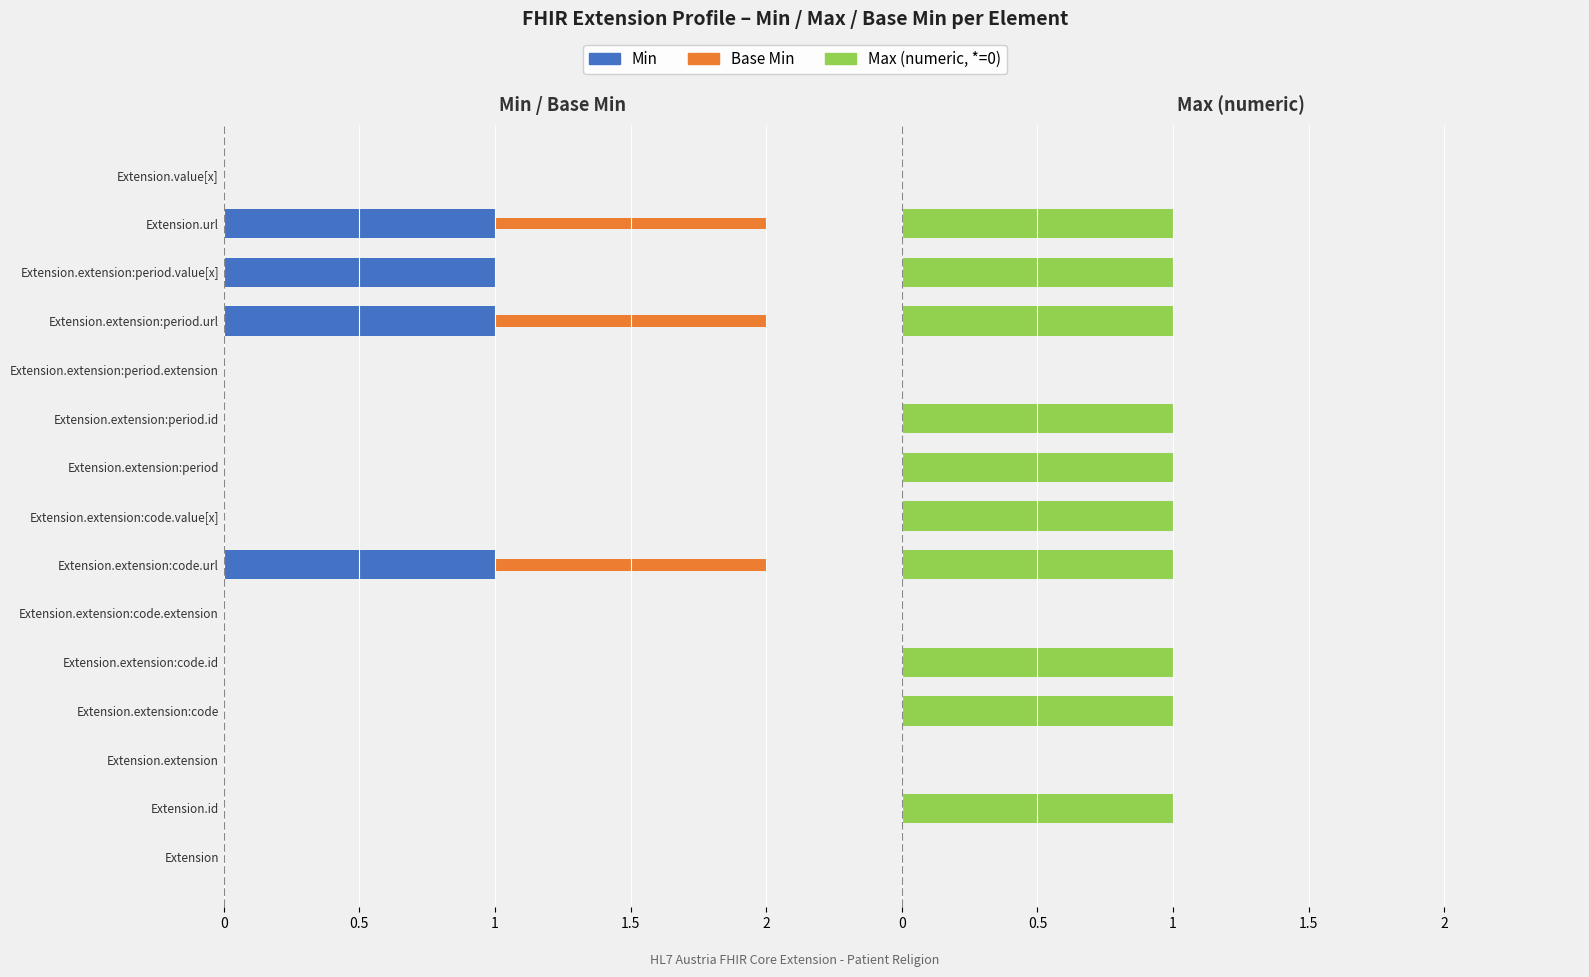

True or false: Min has a value of 0 at Extension.value[x].

False